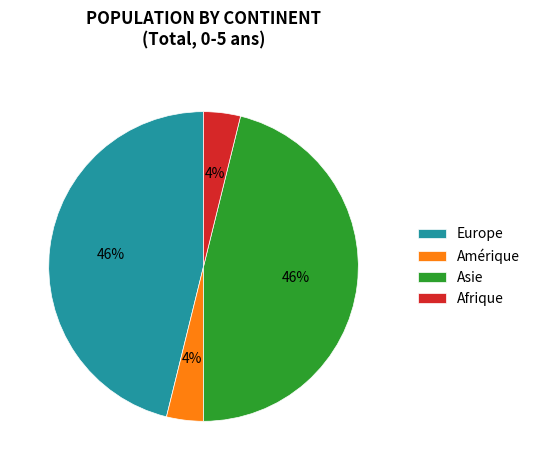

To the nearest percent, what is the average slice percentage?

25%